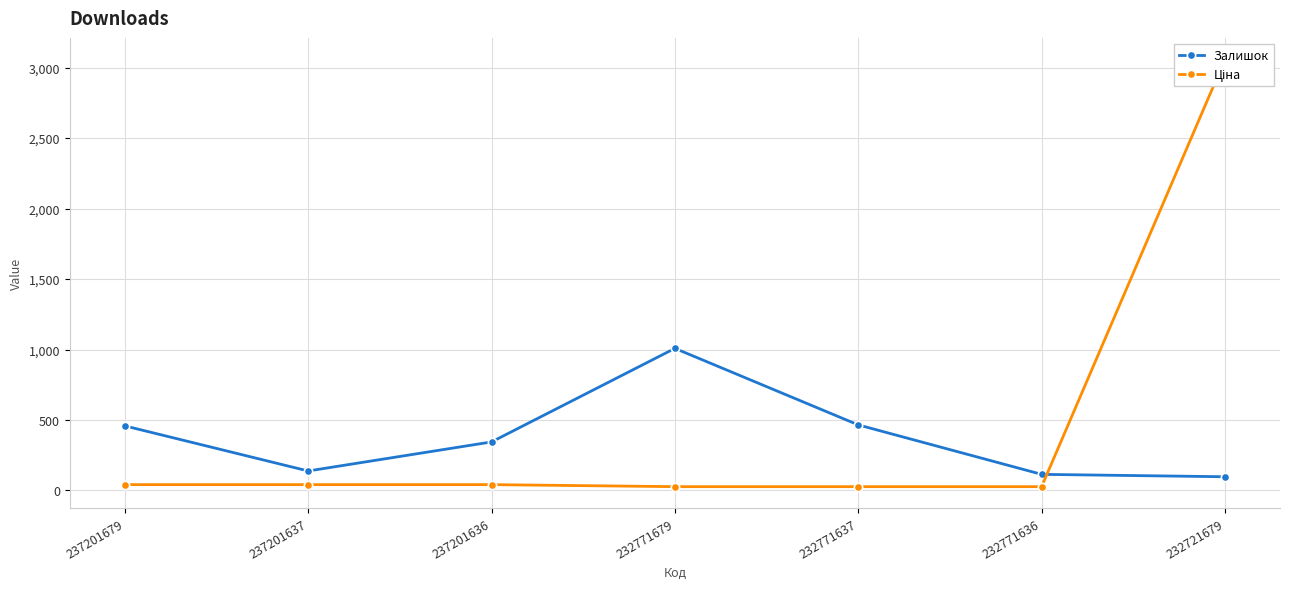

What is the sum of the Ціна values at 232771636 and 232771679?

53.4